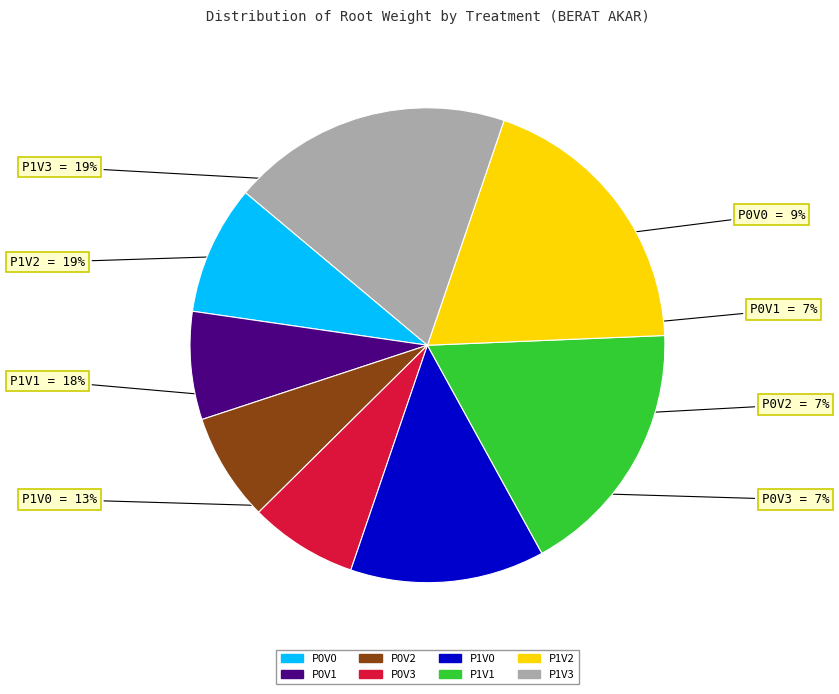

To the nearest percent, what is the difference between the largest and smallest slice percentages?

12%